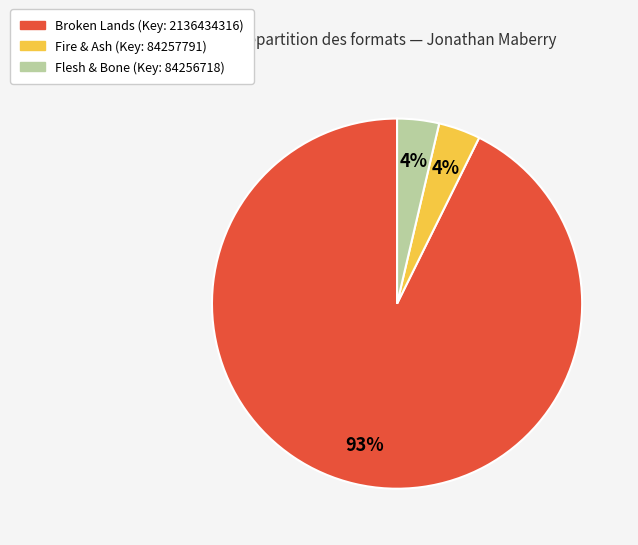

To the nearest percent, what percentage of the pie is Flesh & Bone?

4%